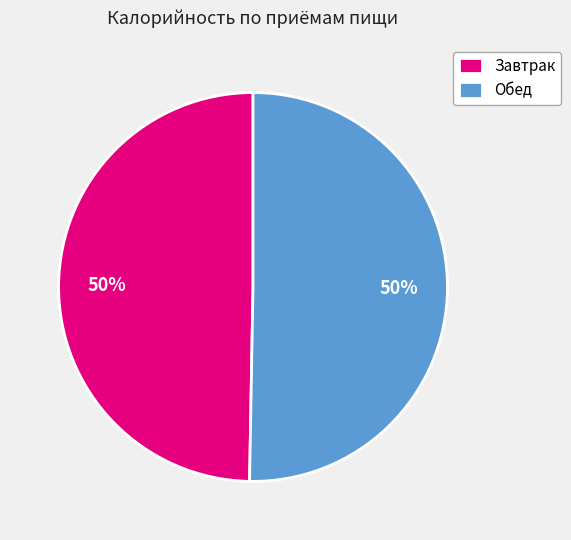

Approximately how many times larger is the value at Завтрак compared to Обед?

1.0